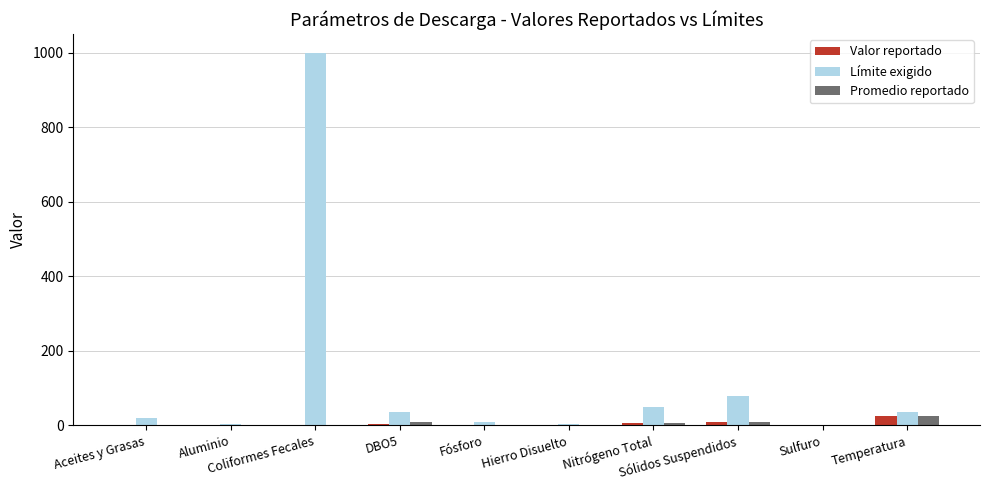

What are all the series names shown in the legend?

Valor reportado, Límite exigido, Promedio reportado